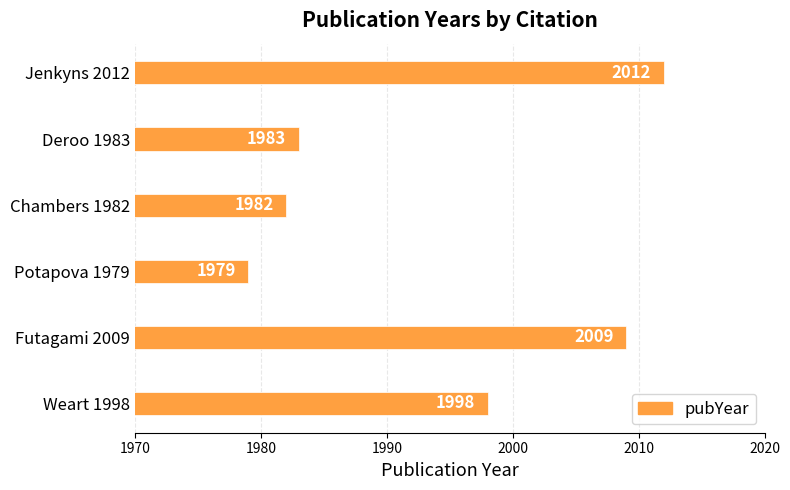

Rank the categories by value from lowest to highest.

Potapova 1979, Chambers 1982, Deroo 1983, Weart 1998, Futagami 2009, Jenkyns 2012